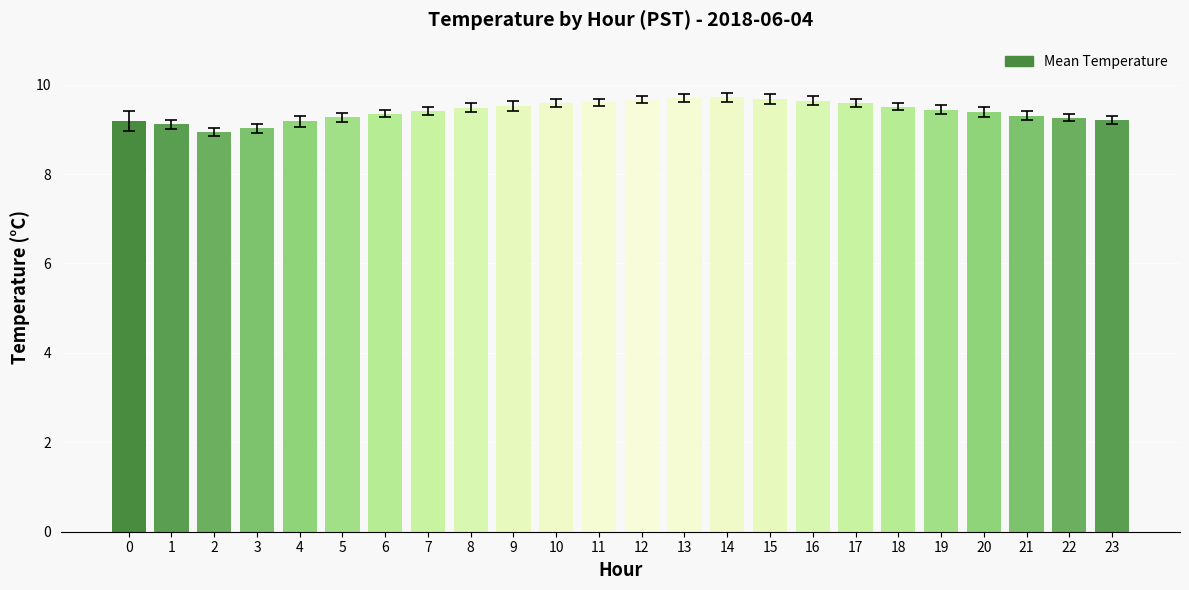

The value at 22 is 4.7. True or false?

False